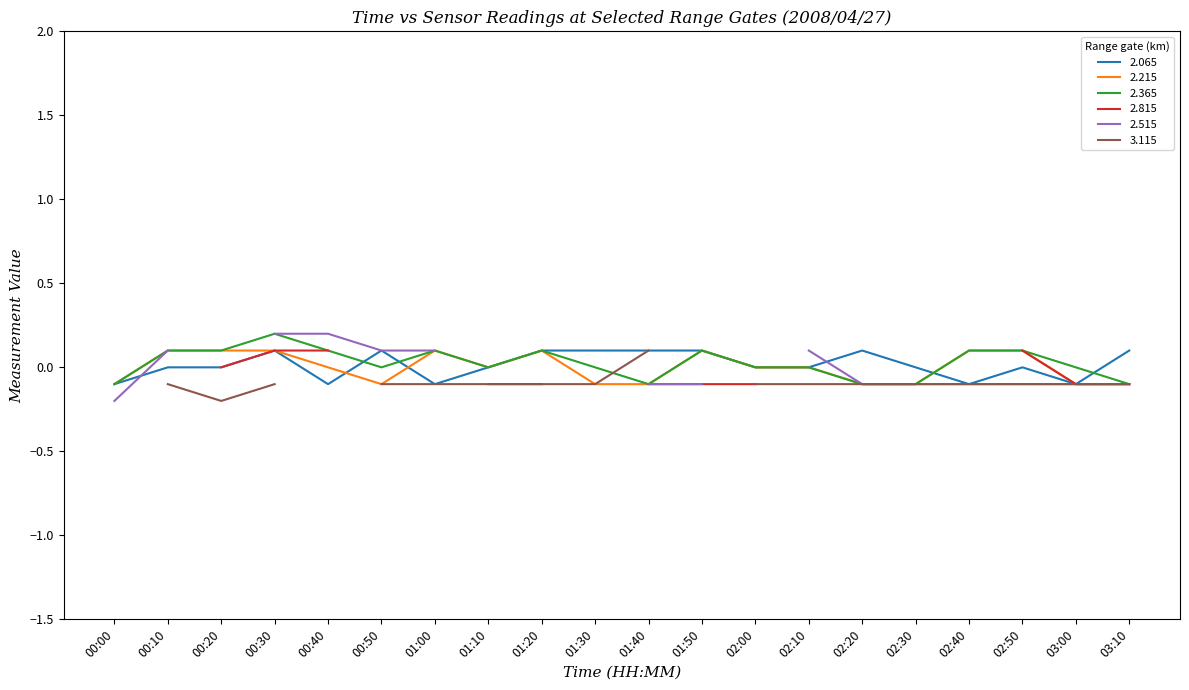

The value of 2.365 at 01:10 is -0.0. True or false?

True